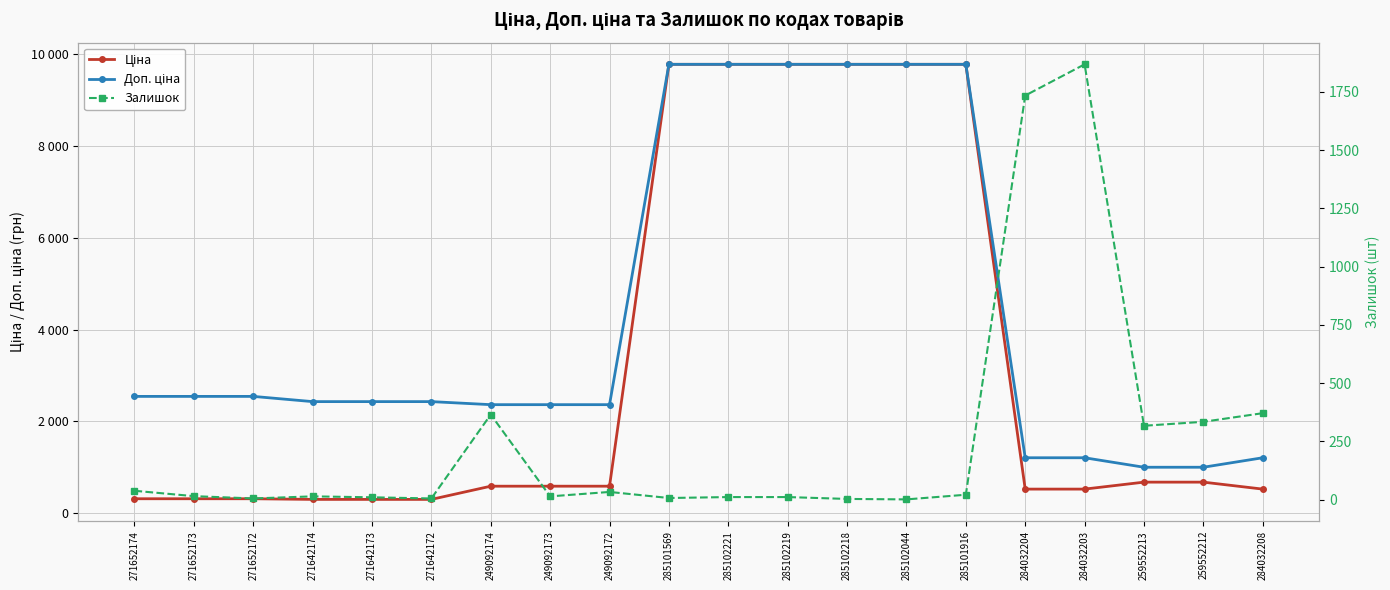

Reading left to right, what are all the values shown in this chart?

Ціна: 271652174=318.3	271652173=318.3	271652172=318.3	271642174=304.1	271642173=304.1	271642172=304.1	249092174=591.6	249092173=591.6	249092172=591.6	285101569=9775.5	285102221=9775.5	285102219=9775.5	285102218=9775.5	285102044=9775.5	285101916=9775.5	284032204=528.2	284032203=528.2	259552213=679.8	259552212=679.8	284032208=528.2
Доп. ціна: 271652174=2546.4	271652173=2546.4	271652172=2546.4	271642174=2432.8	271642173=2432.8	271642172=2432.8	249092174=2366.5	249092173=2366.5	249092172=2366.5	285101569=9775.5	285102221=9775.5	285102219=9775.5	285102218=9775.5	285102044=9775.5	285101916=9775.5	284032204=1210.7	284032203=1210.7	259552213=1004.1	259552212=1004.1	284032208=1210.7
Залишок: 271652174=38.0	271652173=15.0	271652172=5.0	271642174=14.0	271642173=10.0	271642172=5.0	249092174=365.0	249092173=14.0	249092172=33.0	285101569=7.0	285102221=11.0	285102219=11.0	285102218=3.0	285102044=1.0	285101916=21.0	284032204=1734.0	284032203=1868.0	259552213=317.0	259552212=334.0	284032208=371.0